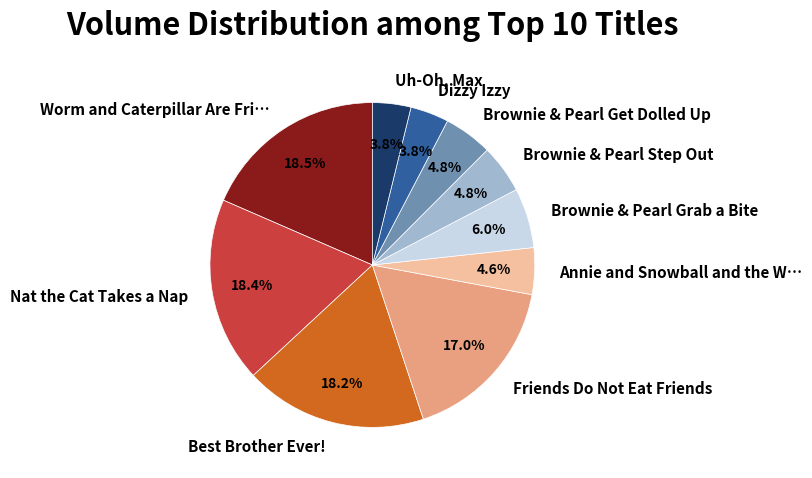

How many slices are in this pie chart?

10